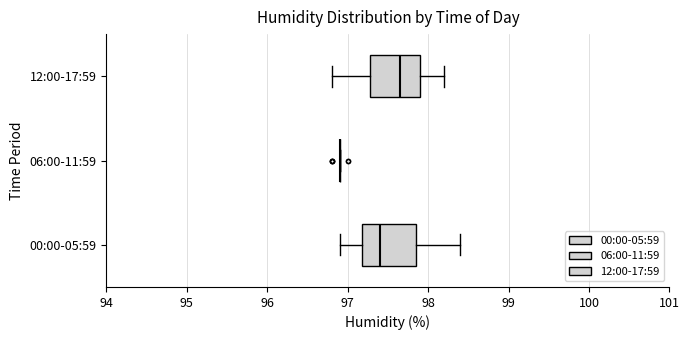

Reading bottom to top, read every box against the x-axis: the position of its median line, the range the box covers, and the ends of its whiskers. The values are not printed on the chart, so give them approximately, as read against the axis.

00:00-05:59: median 97.4, box 97.2 to 97.9, whiskers 96.9 to 98.4
06:00-11:59: box collapsed to a line at 96.9, whiskers 96.9 to 96.9
12:00-17:59: median 97.7, box 97.3 to 97.9, whiskers 96.8 to 98.2